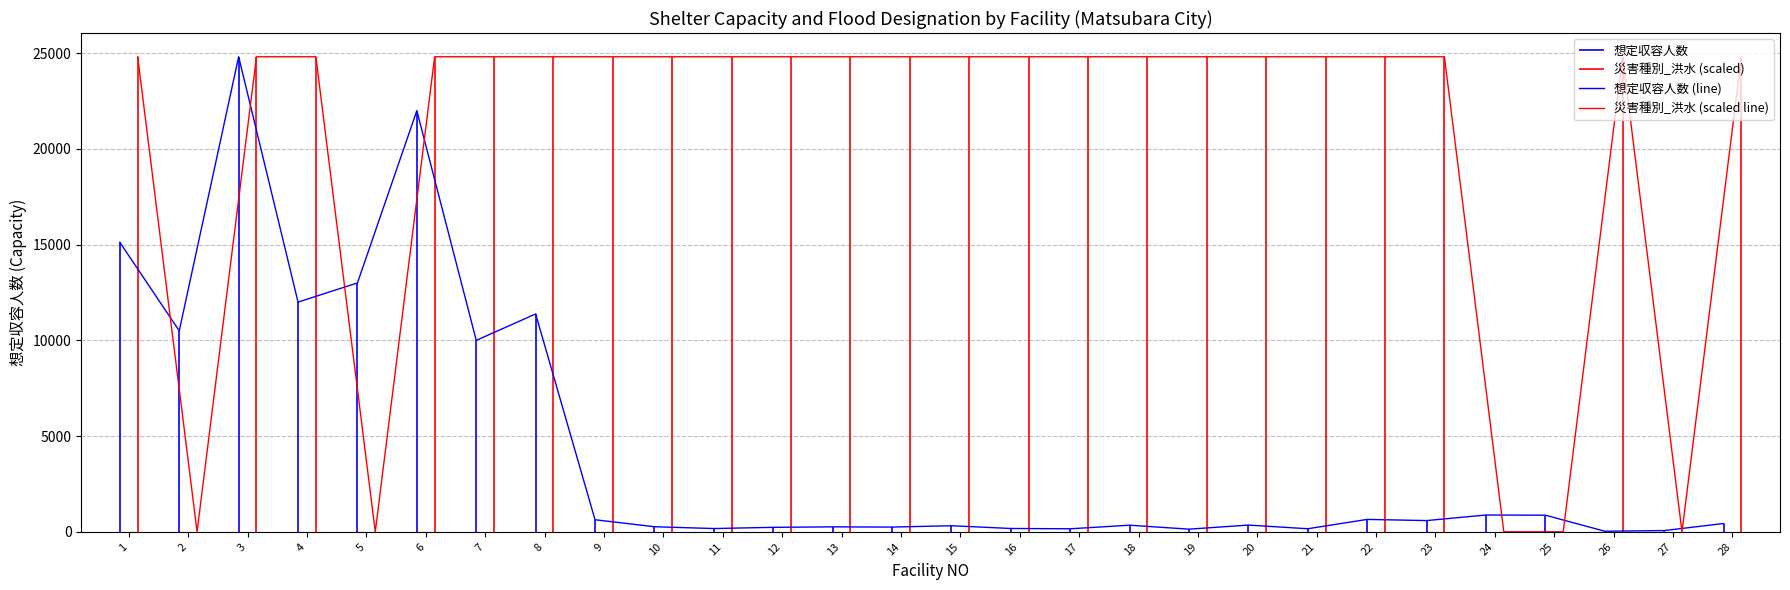

What is the highest value of the 災害種別_洪水 (scaled line) series?

24815